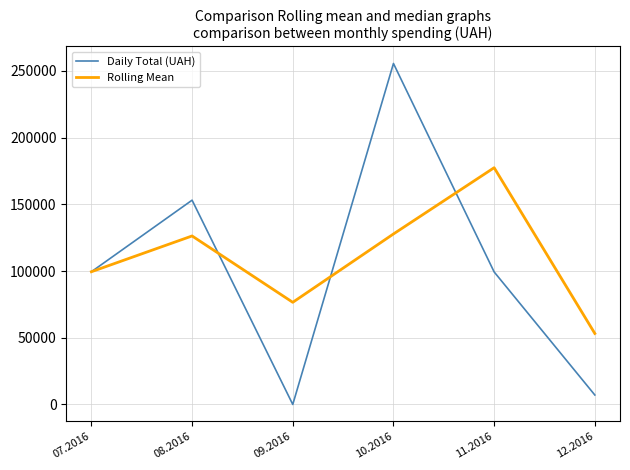

Between 08.2016 and 09.2016, which series saw the biggest shift?

Daily Total (UAH)